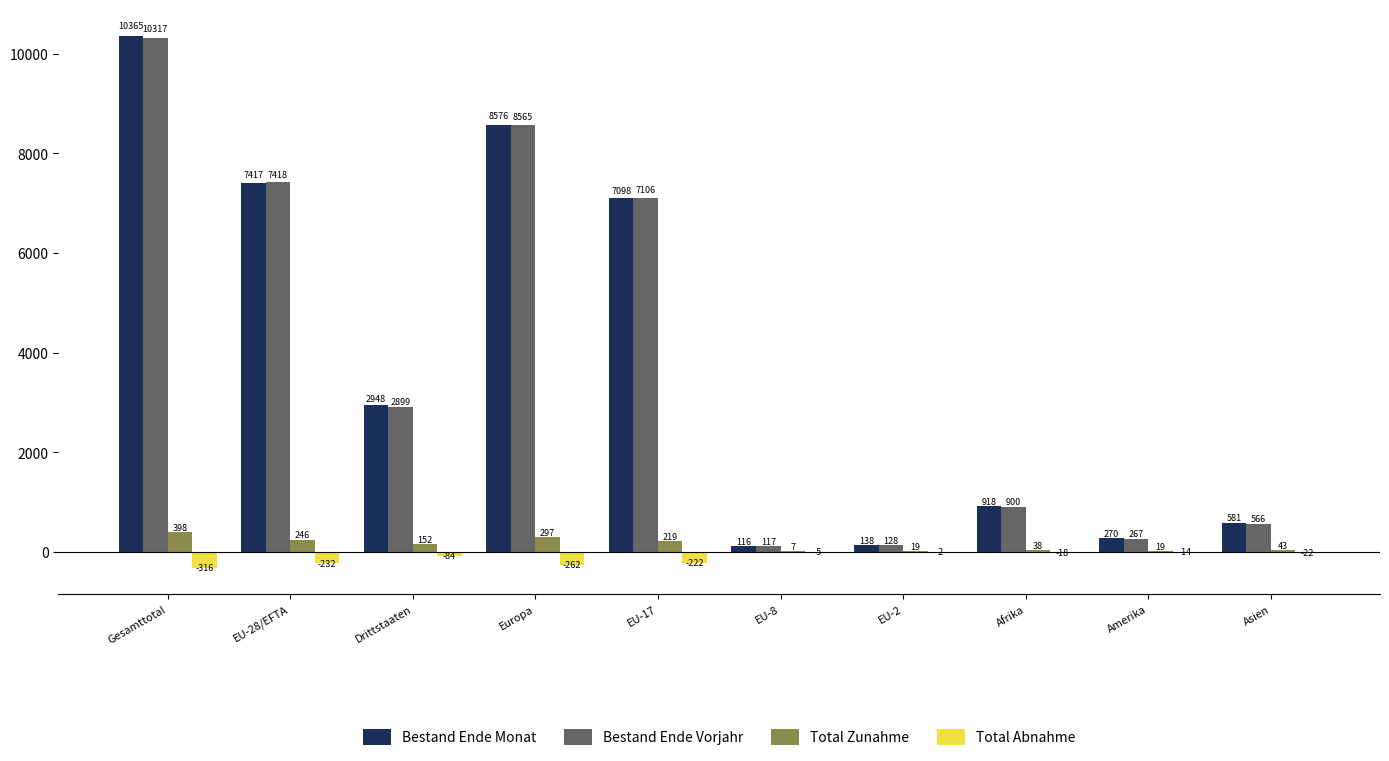

Read the Bestand Ende Monat value at Gesamttotal, to the nearest 100.

10400